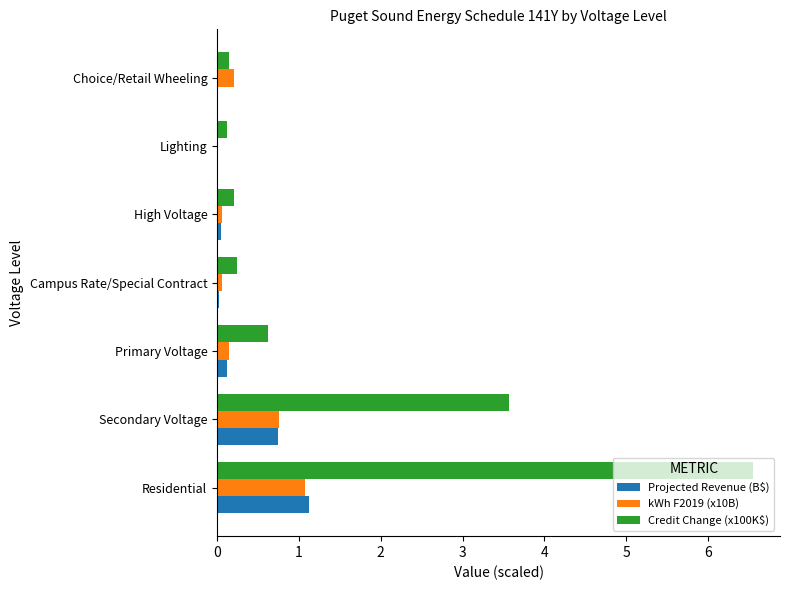

Where is Credit Change (x100K$) nearest to the value 3?

Secondary Voltage